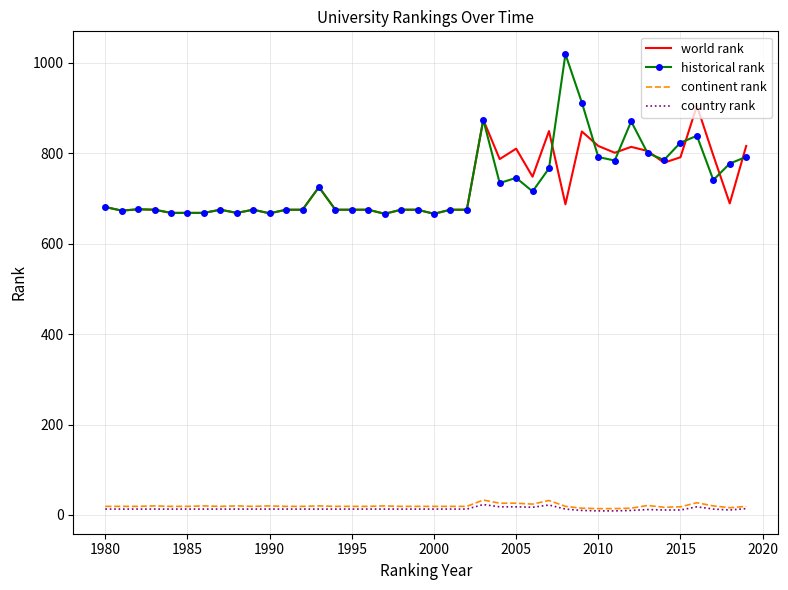

True or false: world rank and country rank cross at least once.

False